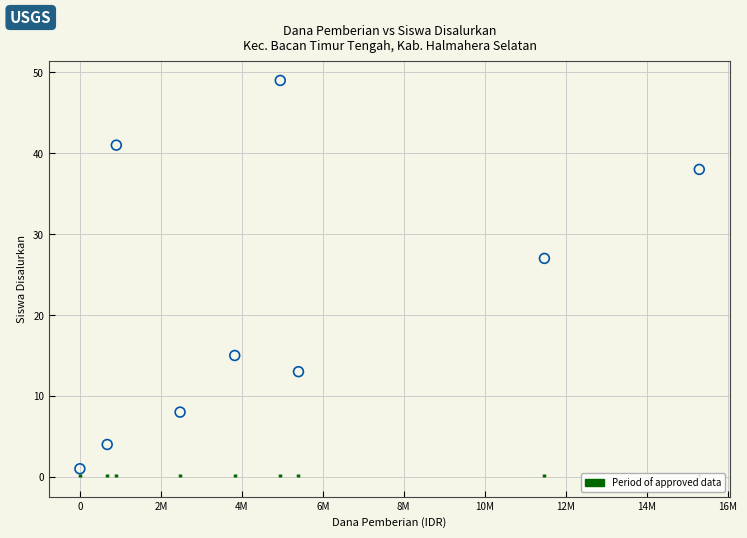

What Y value in the scatter plot is closest to 25?

27